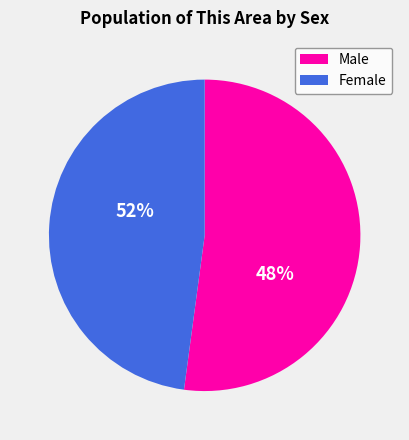

How many segments does this pie chart have?

2